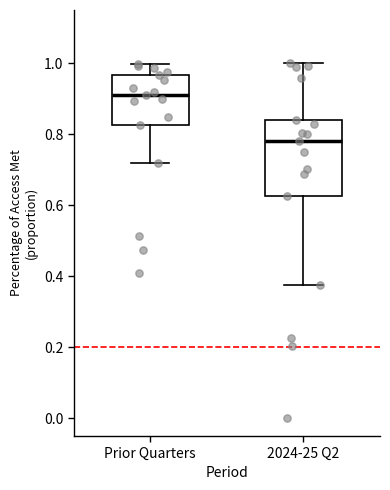

Reading left to right, transcribe this box plot: for each box, give where its median line is, the range the box spans, and where its two whiskers end, as read against the y-axis. The values are not printed on the chart, so give them approximately, as read against the axis.

Prior Quarters: median 0.92, box 0.82 to 0.96, whiskers 0.72 to 1.00
2024-25 Q2: median 0.78, box 0.62 to 0.84, whiskers 0.38 to 1.00